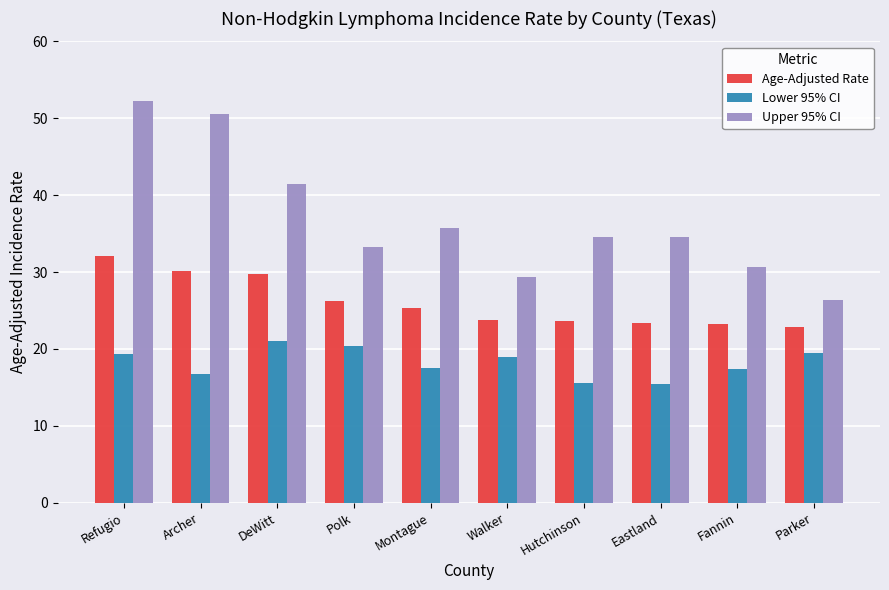

Rank the series at Hutchinson from lowest to highest value.

Lower 95% CI, Age-Adjusted Rate, Upper 95% CI